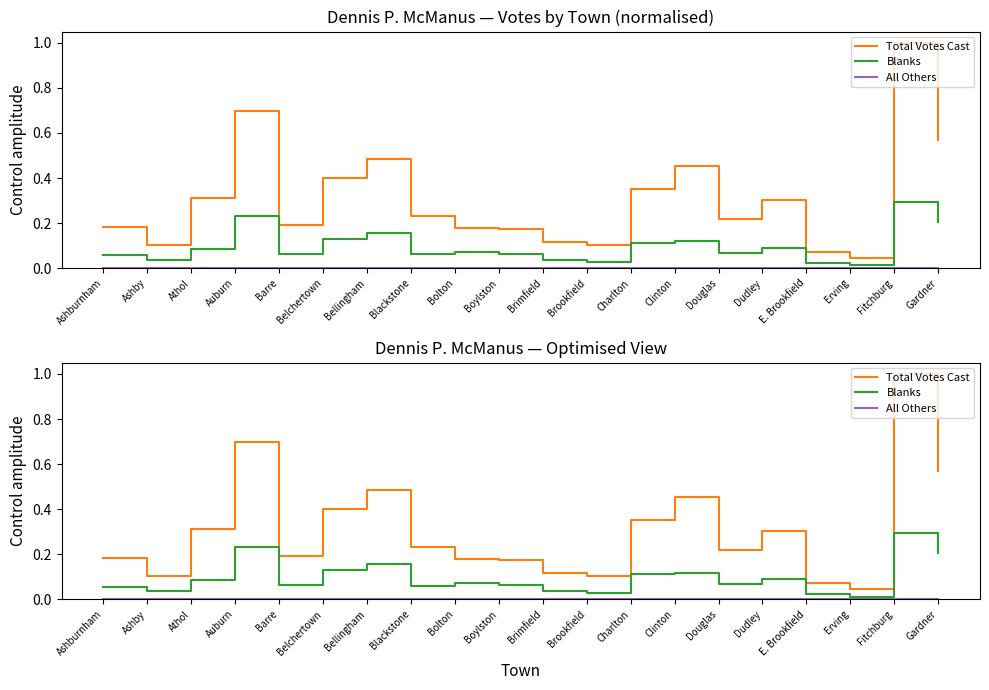

At which label is Total Votes Cast closest to 0?

Erving